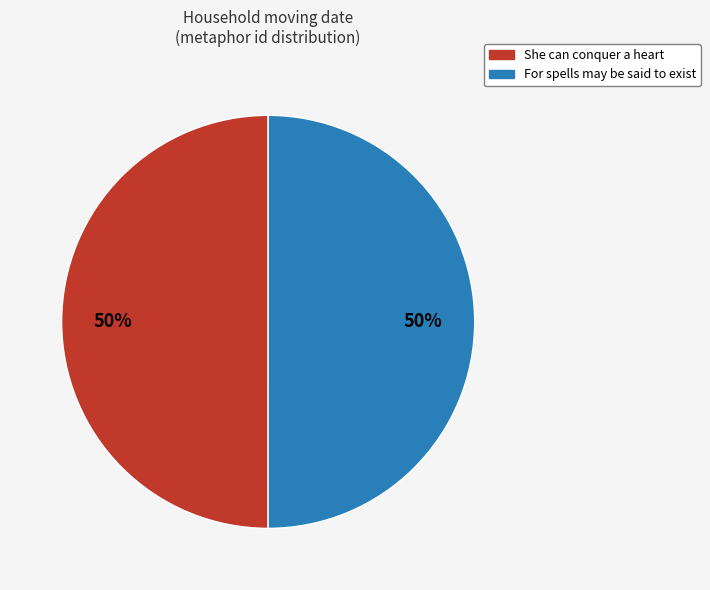

Approximately how many times larger is the value at For spells may be said to exist compared to She can conquer a heart?

1.0